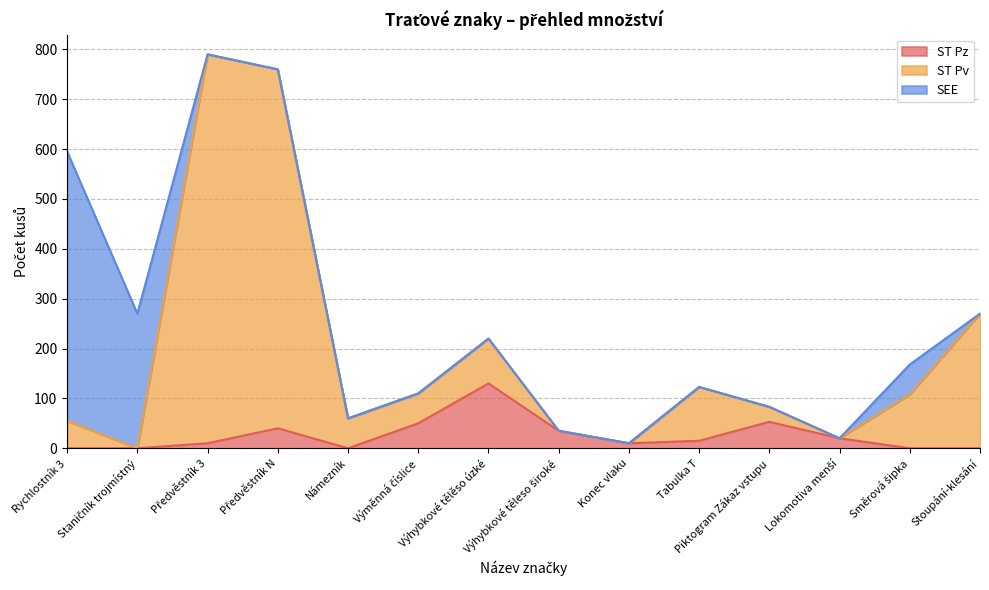

Where does the ST Pv series first go above 108?

Předvěstník 3